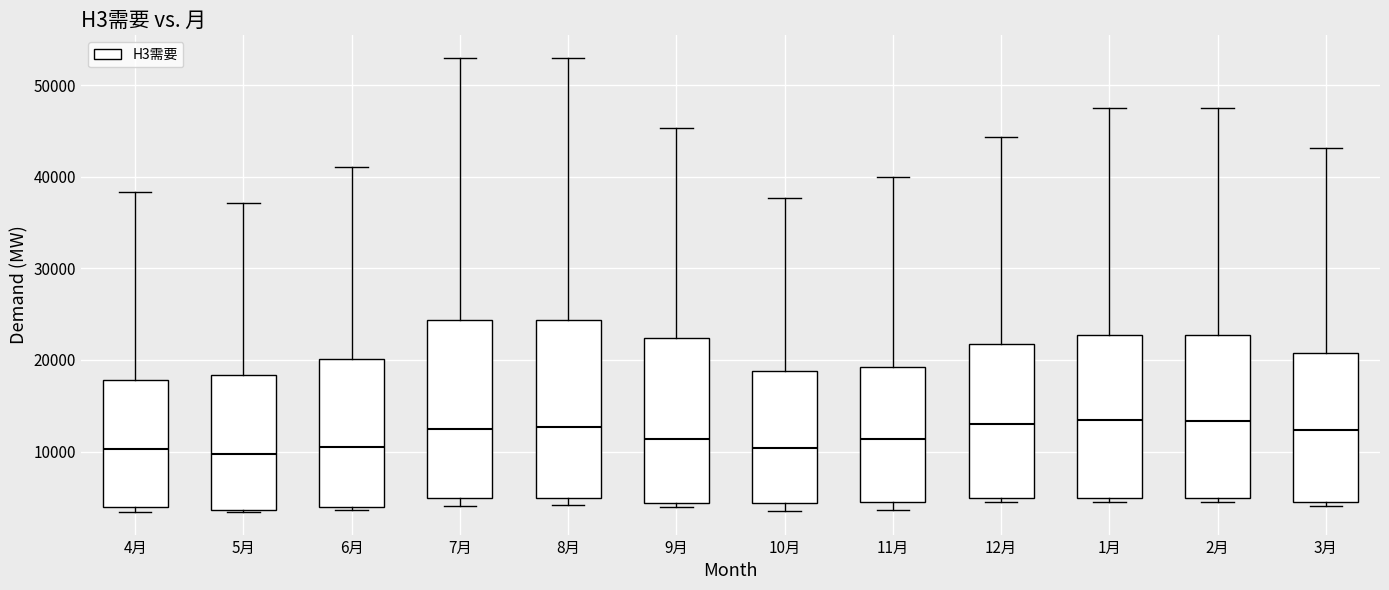

Reading left to right, read every box against the y-axis: the position of its median line, the range the box covers, and the ends of its whiskers. The values are not printed on the chart, so give them approximately, as read against the axis.

4月: median 10000, box 4000 to 18000, whiskers 3000 to 38000
5月: median 10000, box 4000 to 18000, whiskers 3000 to 37000
6月: median 10000, box 4000 to 20000, whiskers 4000 (just below the box's lower edge) to 41000
7月: median 12000, box 5000 to 24000, whiskers 4000 to 53000
8月: median 13000, box 5000 to 24000, whiskers 4000 to 53000
9月: median 11000, box 4000 to 22000, whiskers 4000 (just below the box's lower edge) to 45000
10月: median 10000, box 4000 to 19000, whiskers 4000 (just below the box's lower edge) to 38000
11月: median 11000, box 5000 to 19000, whiskers 4000 to 40000
12月: median 13000, box 5000 to 22000, whiskers 5000 (just below the box's lower edge) to 44000
1月: median 13000, box 5000 to 23000, whiskers 5000 (just below the box's lower edge) to 48000
2月: median 13000, box 5000 to 23000, whiskers 5000 (just below the box's lower edge) to 48000
3月: median 12000, box 5000 to 21000, whiskers 4000 to 43000